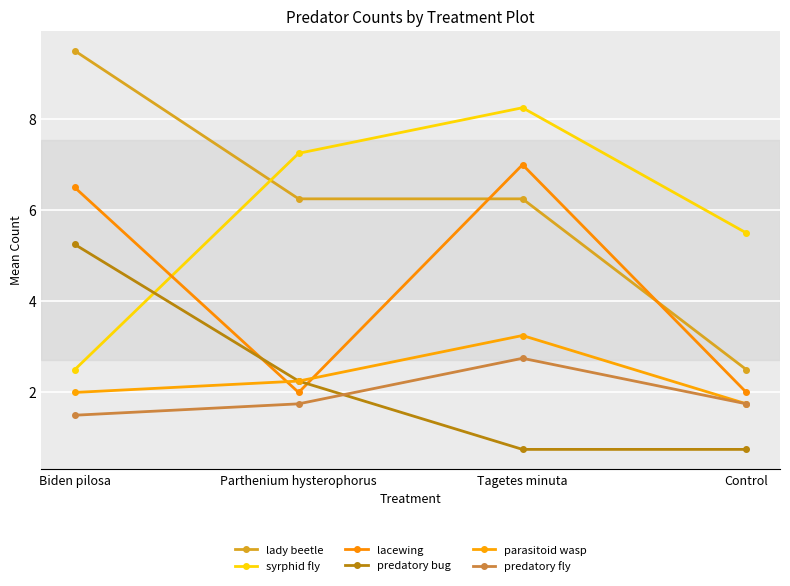

How many distinct data groups are displayed?

6